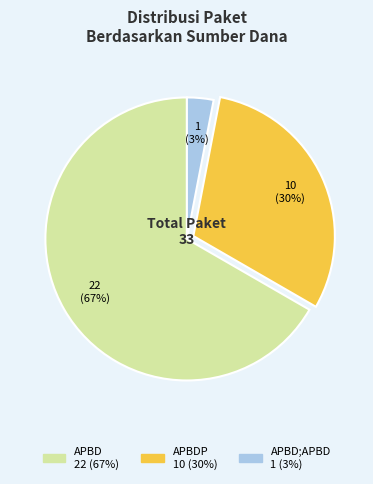

How many slices are in this pie chart?

3